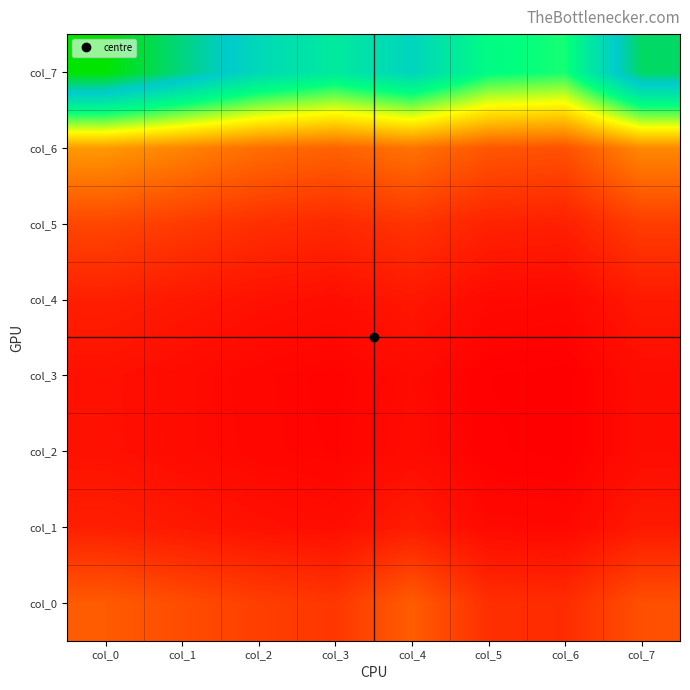

Rank the series by their maximum value, from highest to lowest.

col_7, col_6, col_0, col_5, col_1, col_4, col_2, col_3